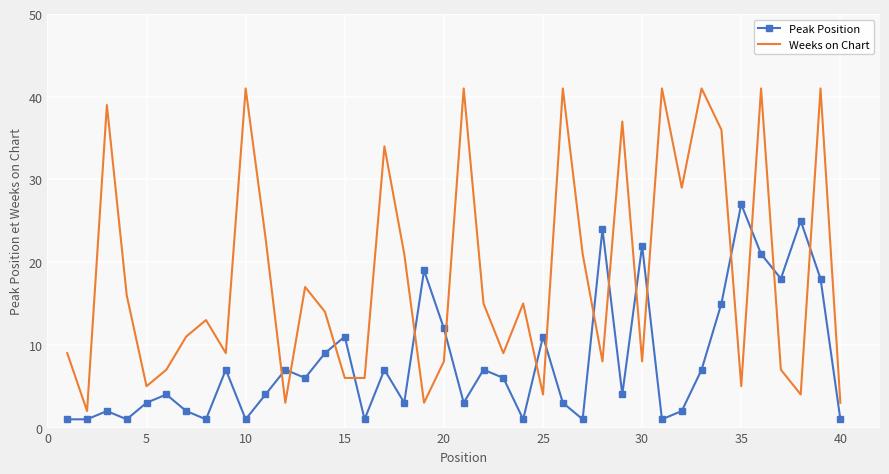

What is the difference between the second highest and second lowest values in the Weeks on Chart series?

38